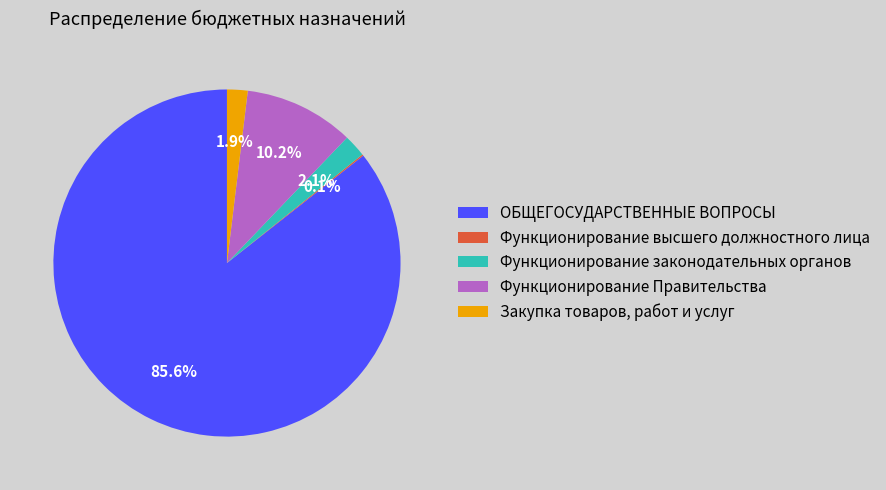

Does ОБЩЕГОСУДАРСТВЕННЫЕ ВОПРОСЫ account for over 50% of the chart?

Yes